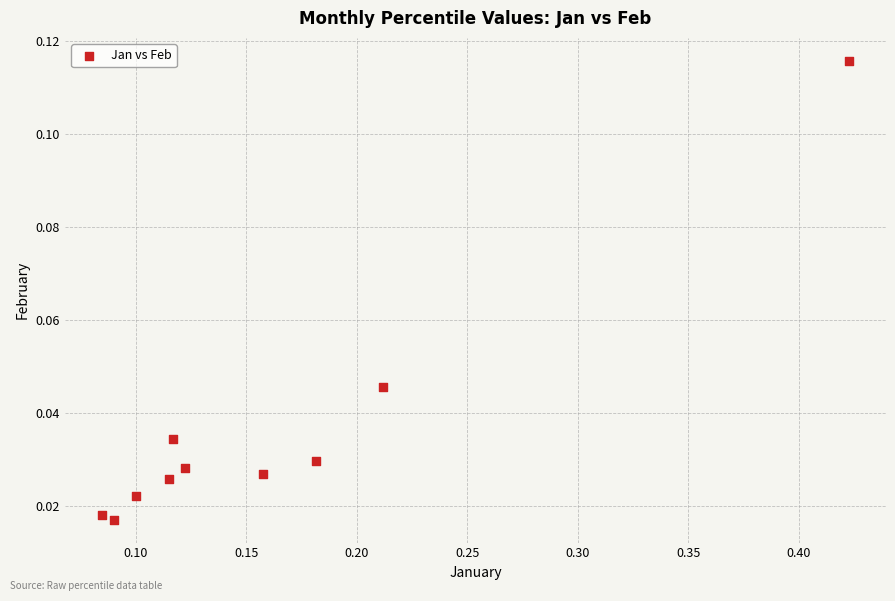

What is the range of X values (max minus min)?

0.3